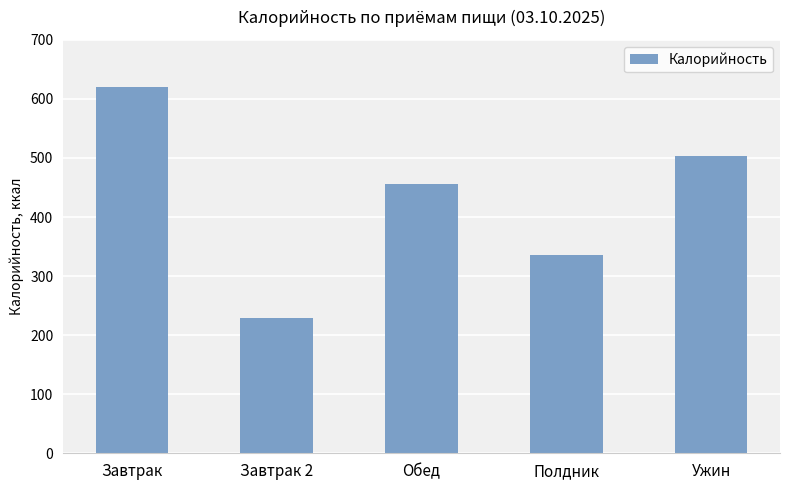

Reading left to right, extract all data points from this chart.

619.5	228.7	456.4	336.1	503.1